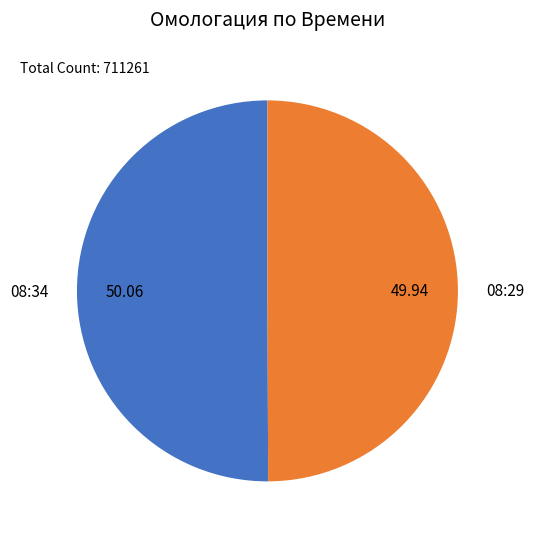

Approximately how many times larger is the value at 08:34 compared to 08:29?

1.0